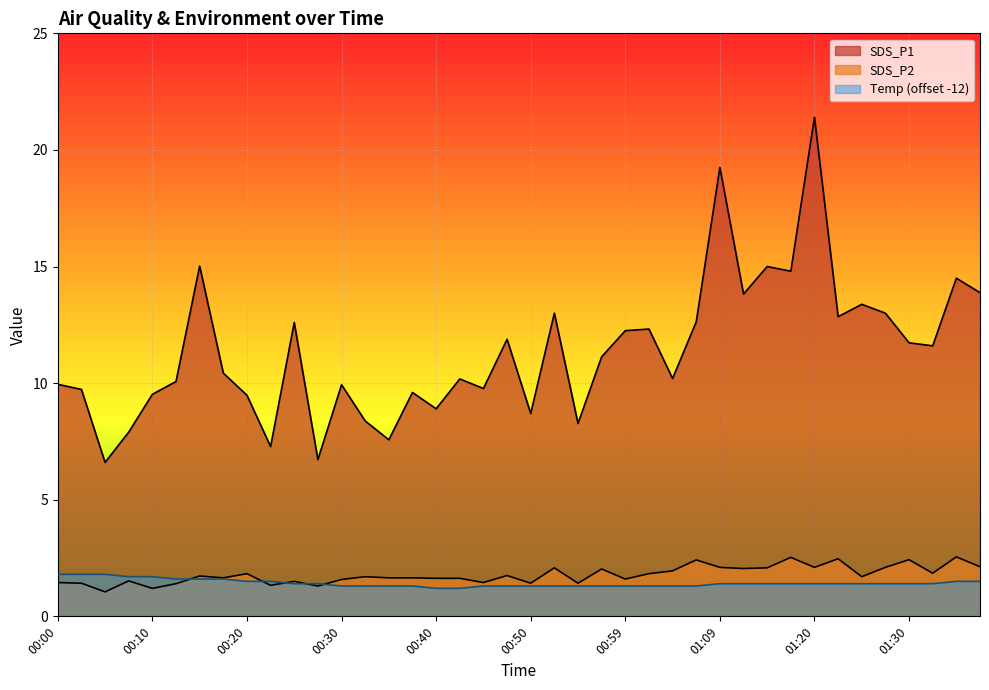

Which has a higher value, 00:27 or 00:20?

00:20